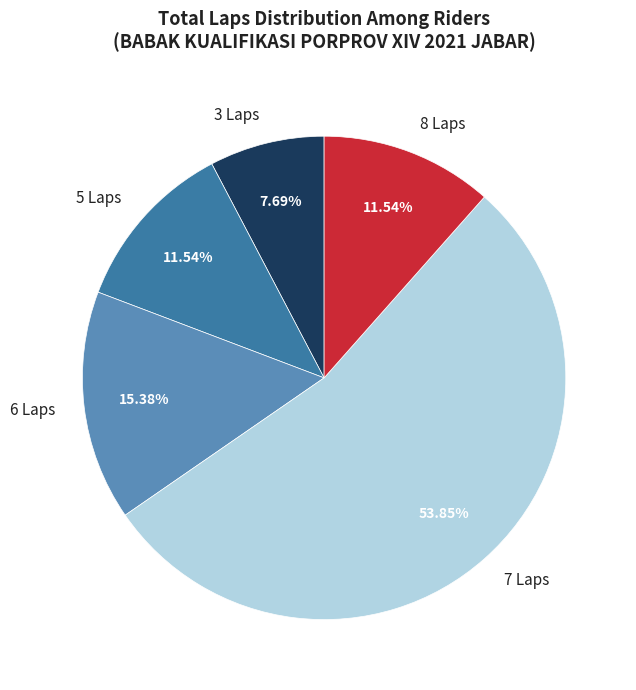

Count the number of slices in the pie.

5